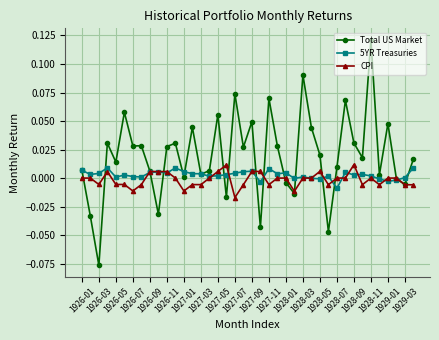

Which series has the widest spread of values?

Total US Market